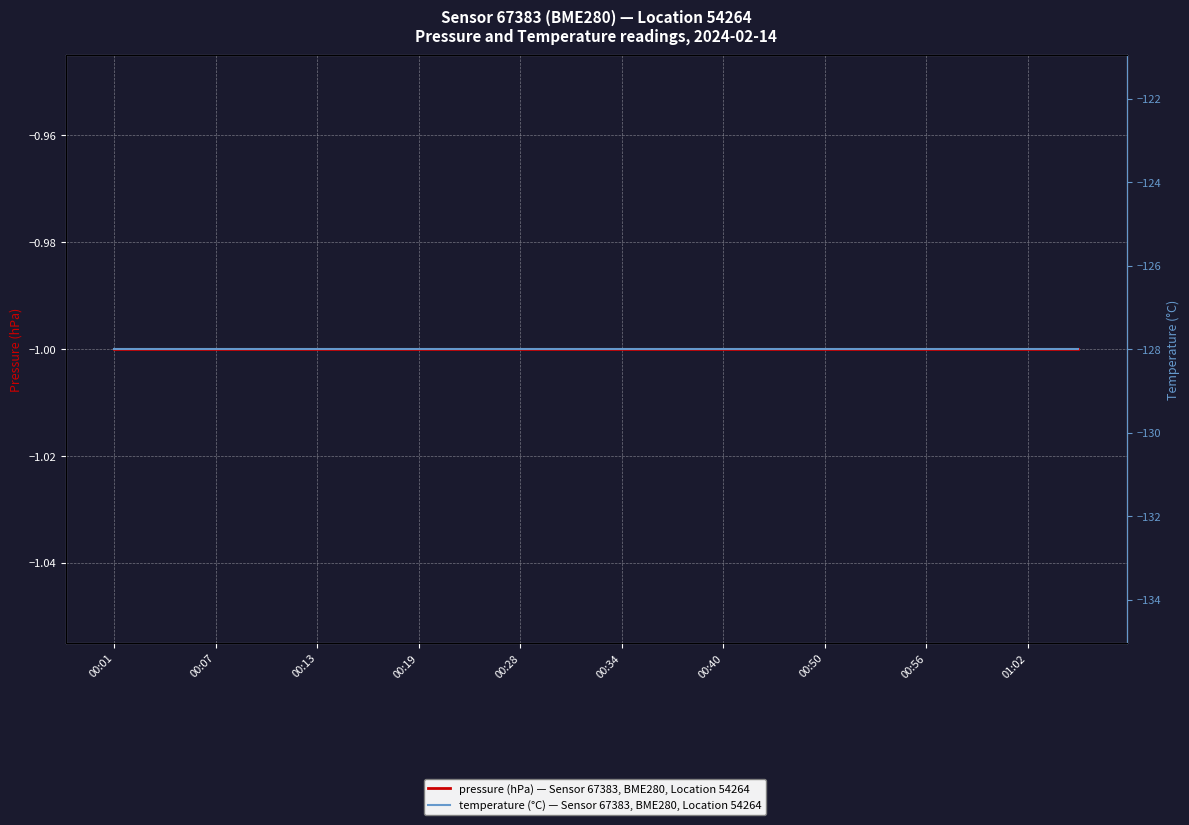

True or false: temperature (°C) — Sensor 67383, BME280, Location 54264 and pressure (hPa) — Sensor 67383, BME280, Location 54264 cross at least once.

False